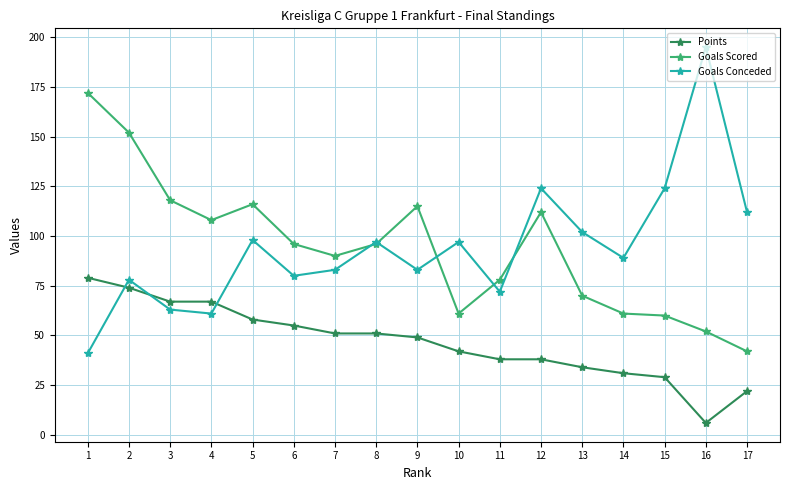

Which series ends up on top after the final intersection of Goals Scored and Goals Conceded?

Goals Conceded